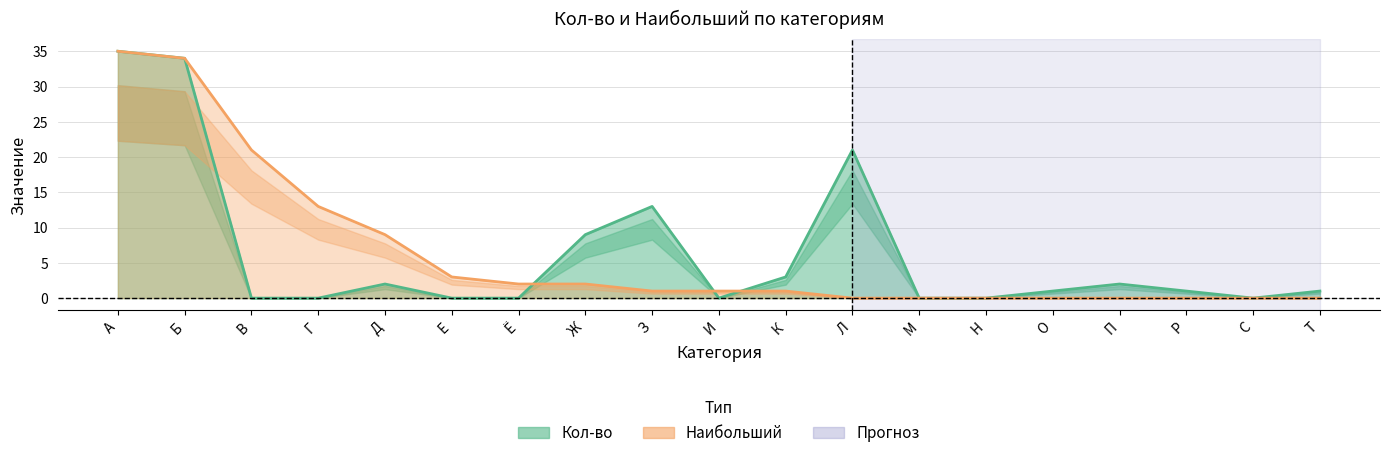

Which label corresponds to the largest value in the chart?

А